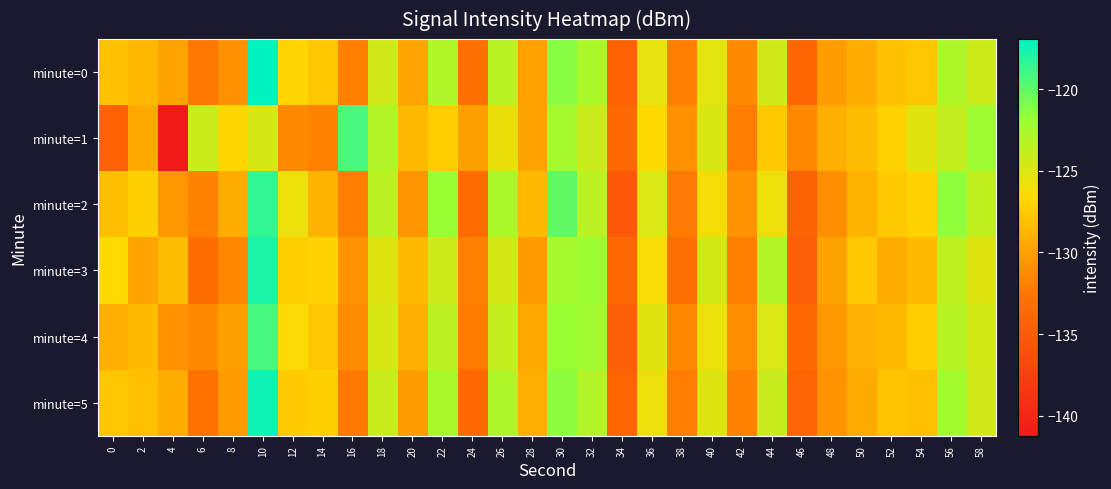

Rank the series at 32 from highest to lowest value.

minute=3, minute=4, minute=0, minute=5, minute=2, minute=1